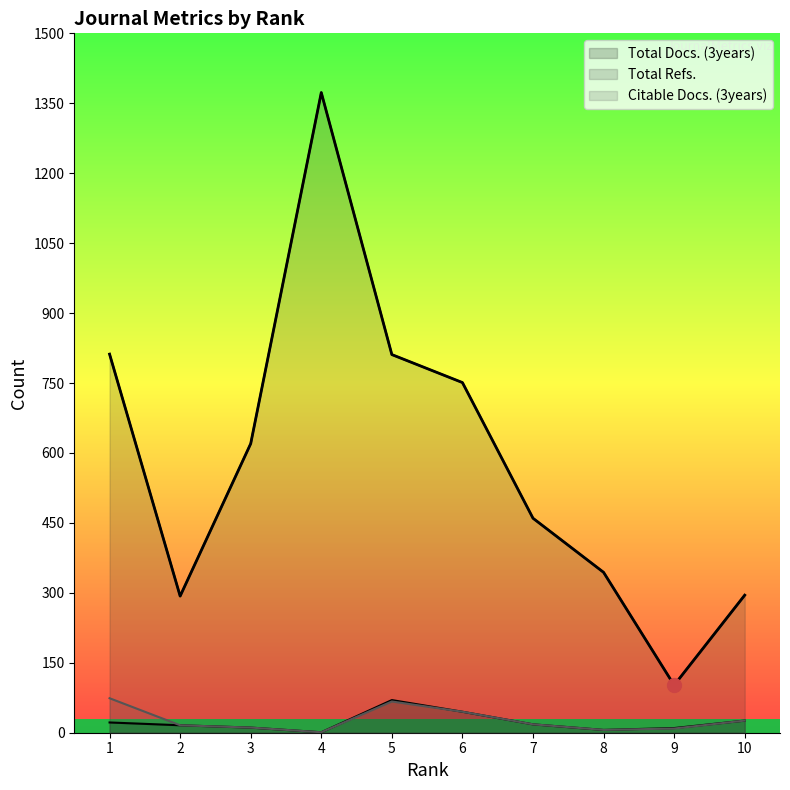

What is the difference between the Total Docs. (3years) values at 9 and 7?

8